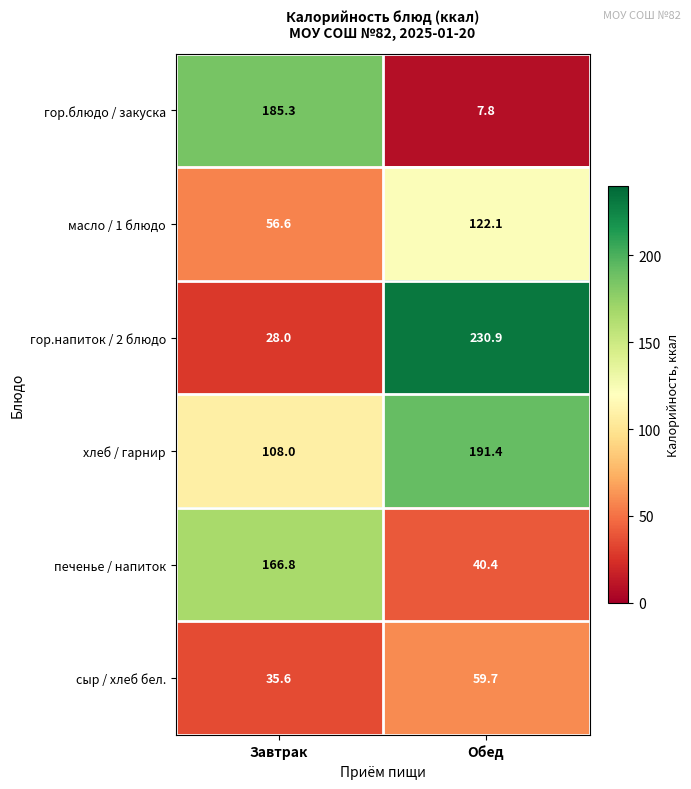

What is the difference between the maximum and minimum values in the печенье / напиток series?

126.4